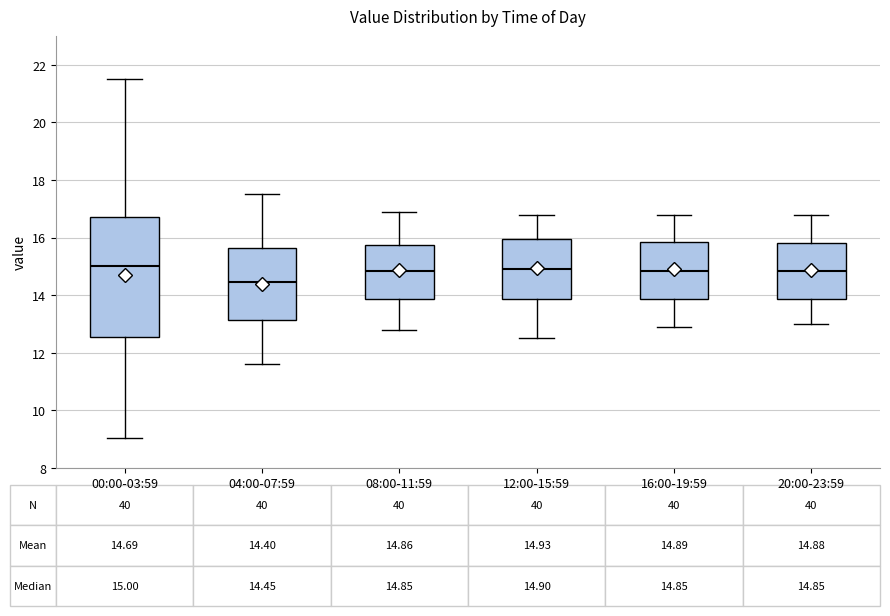

Comparing the boxes themselves (not the whiskers), which one is the tallest?

00:00-03:59